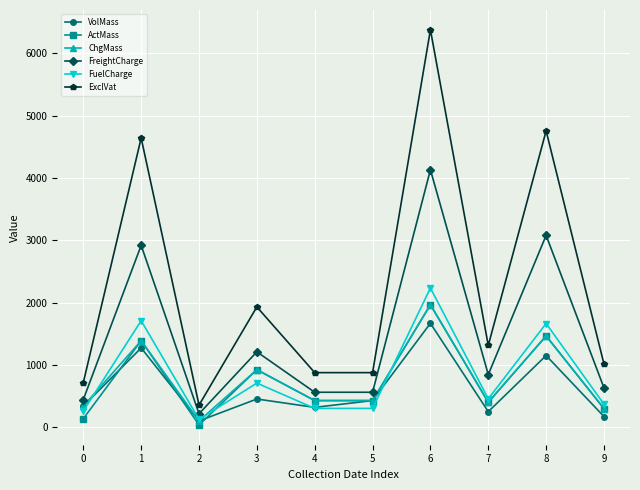

True or false: VolMass and ExclVat cross at least once.

False